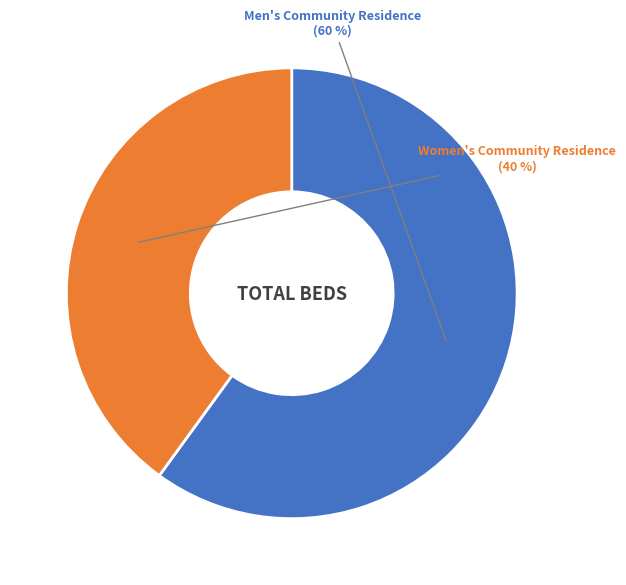

Is there a majority slice in this chart?

Yes